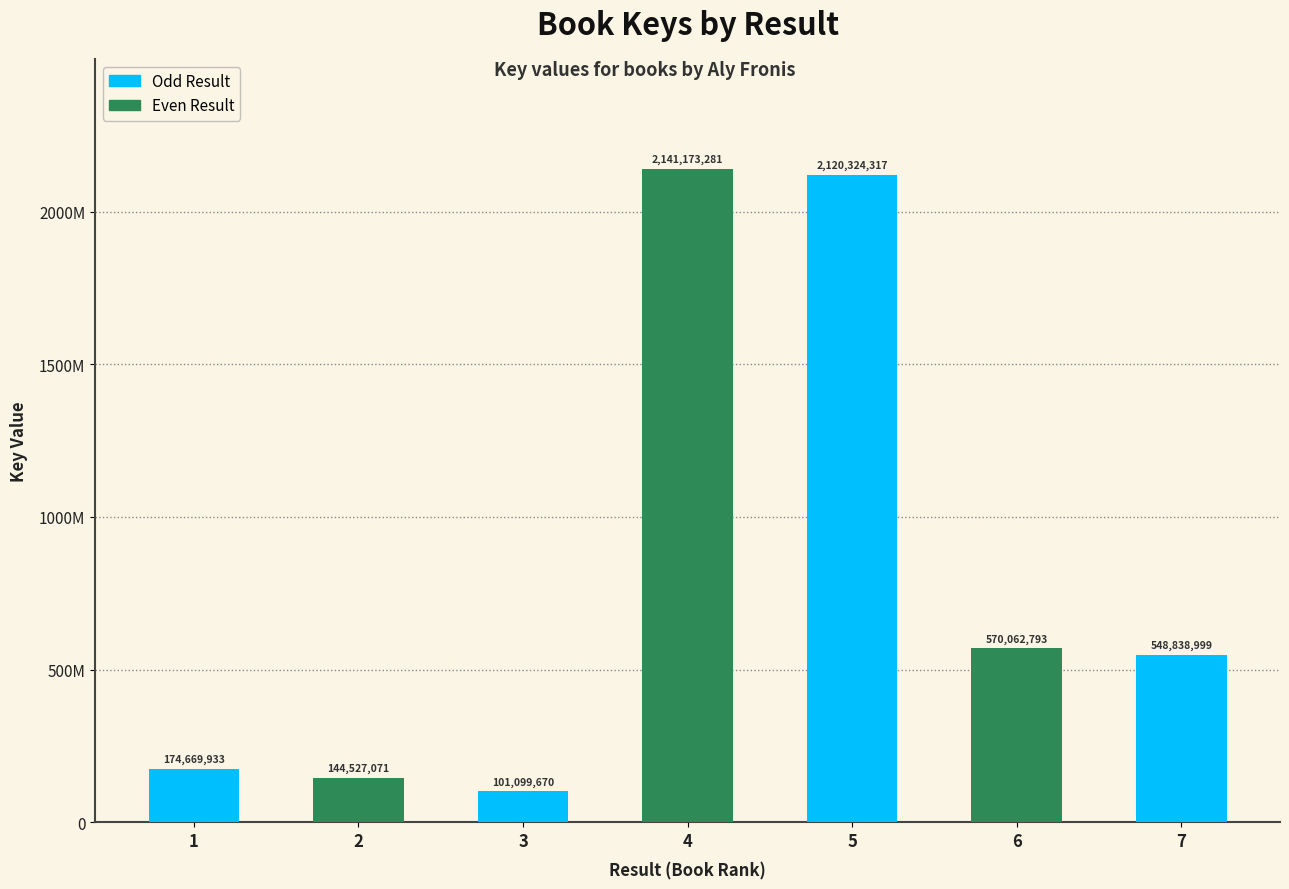

Rank the categories by value from lowest to highest.

3, 2, 1, 7, 6, 5, 4